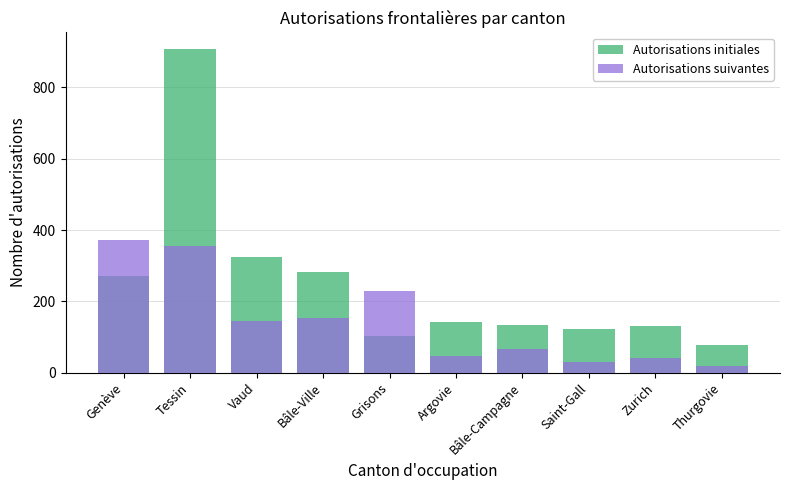

Which has a higher value, Bâle-Ville or Thurgovie?

Bâle-Ville